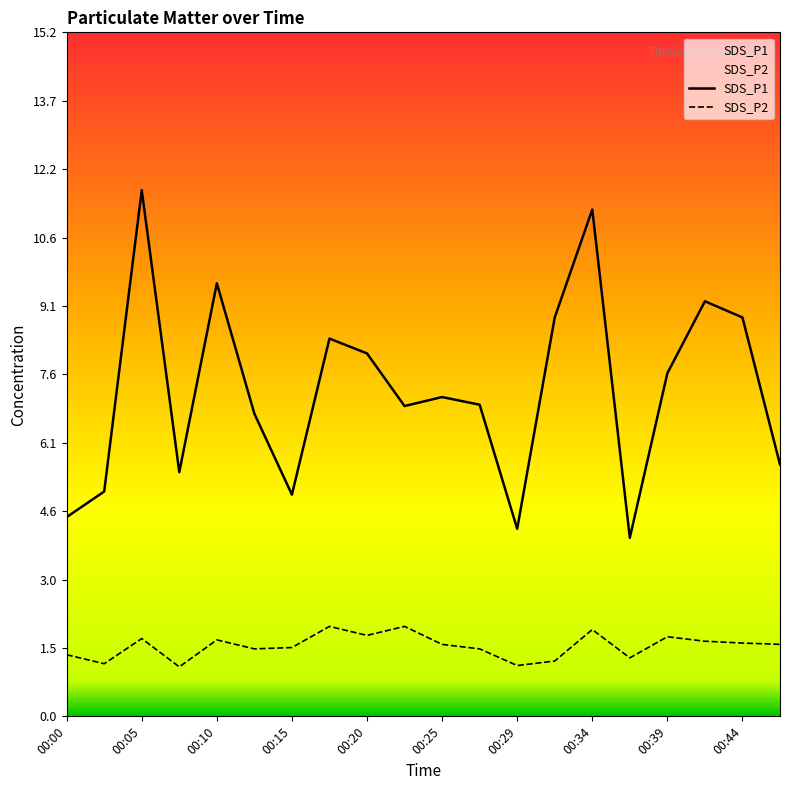

Read the SDS_P1 value at 00:44.

8.9